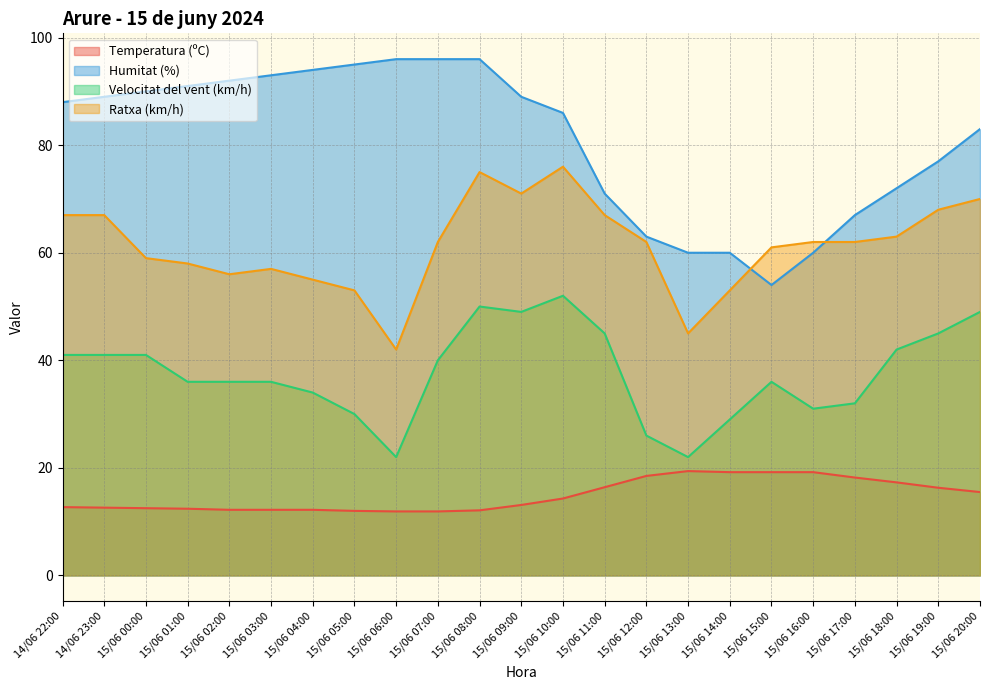

Read the Temperatura (ºC) value at 15/06 14:00.

19.2